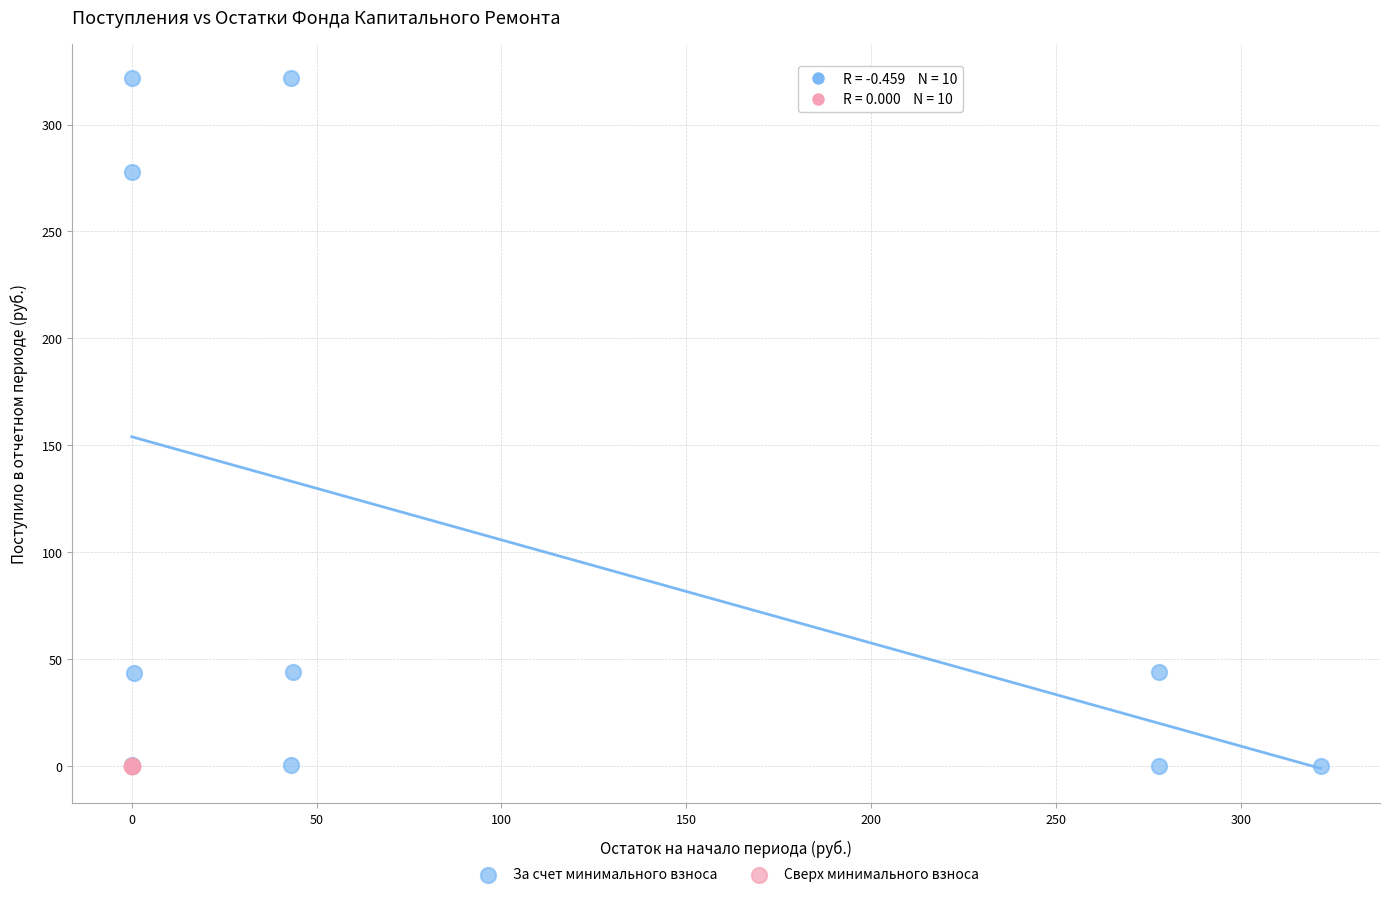

Which series contains the highest Y value?

За счет минимального взноса